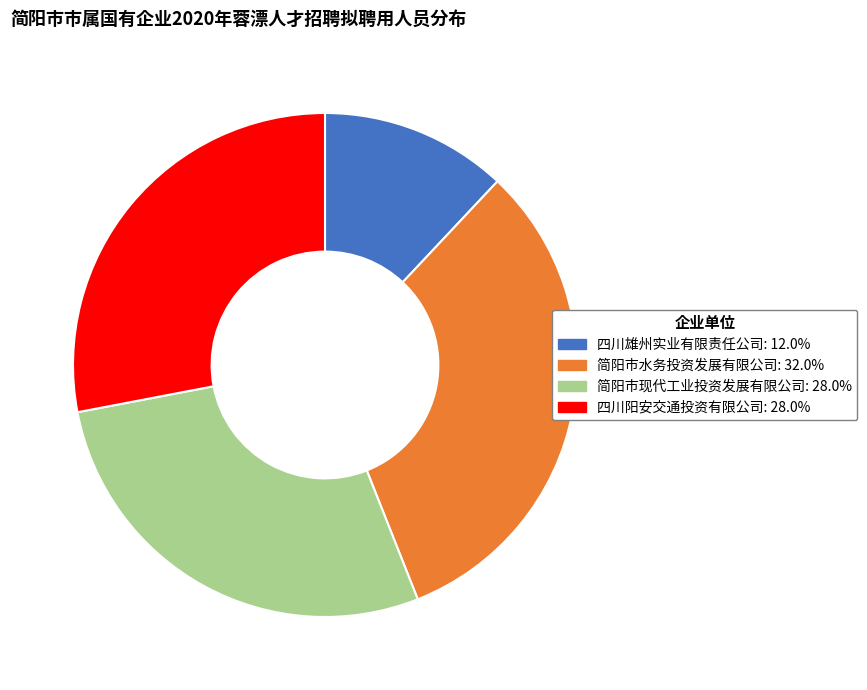

Count the number of slices in the pie.

4